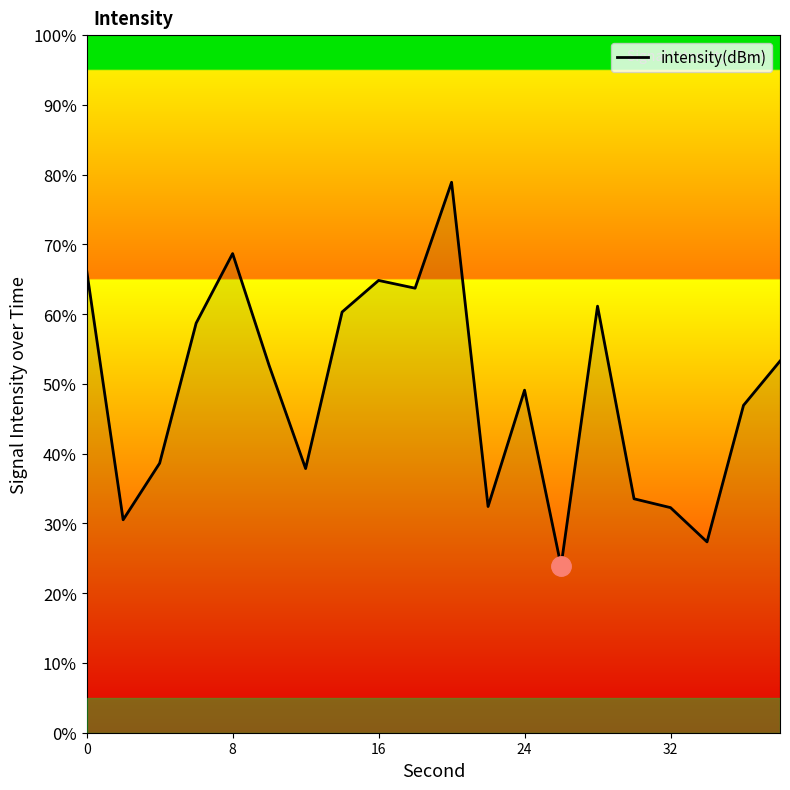

What is the maximum value shown in the chart?

78.9